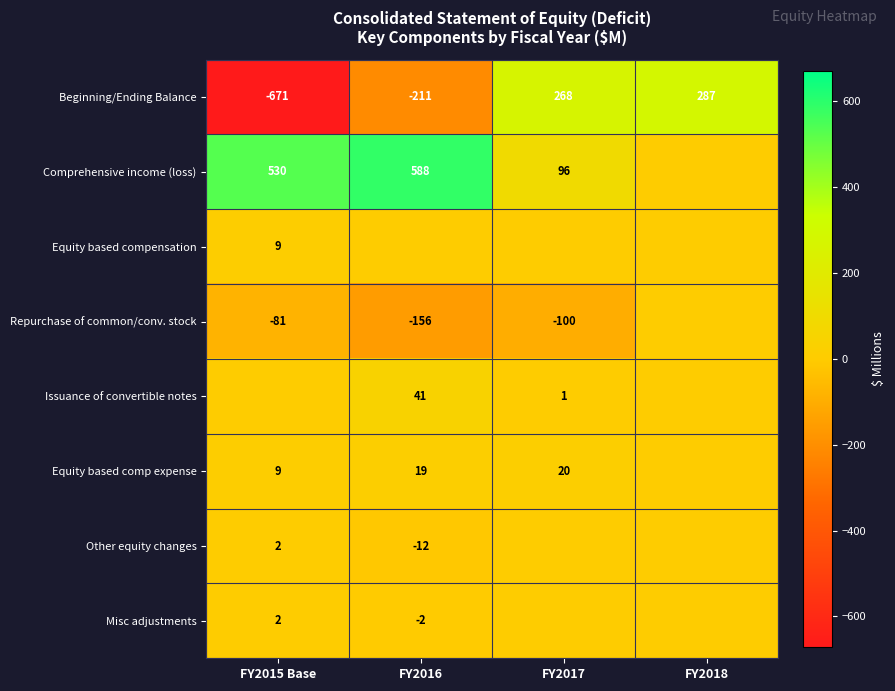

How many data points in Beginning/Ending Balance are less than 268?

2